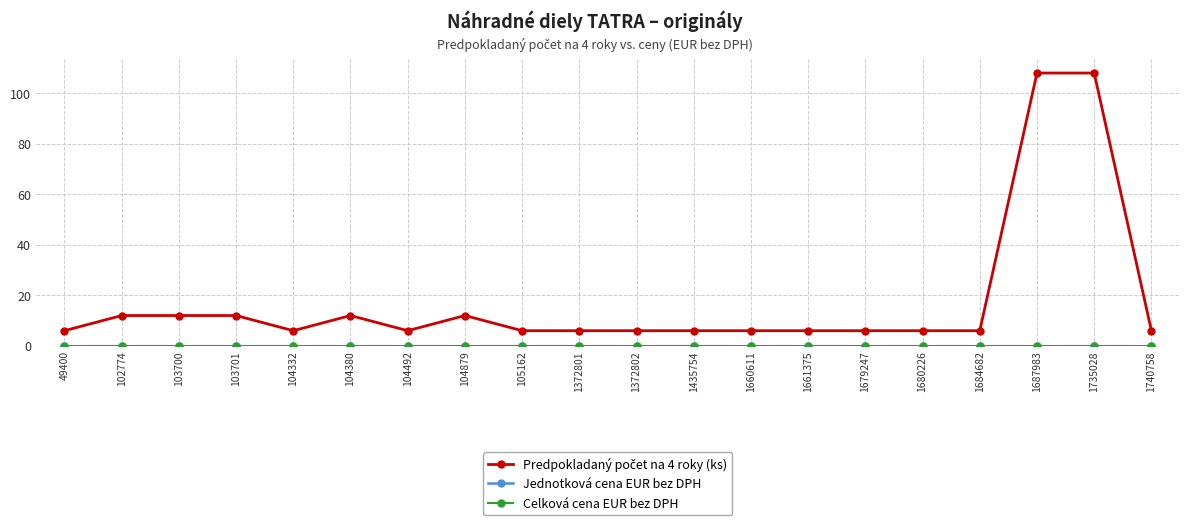

At which category is the sum across all series the highest?

1687983